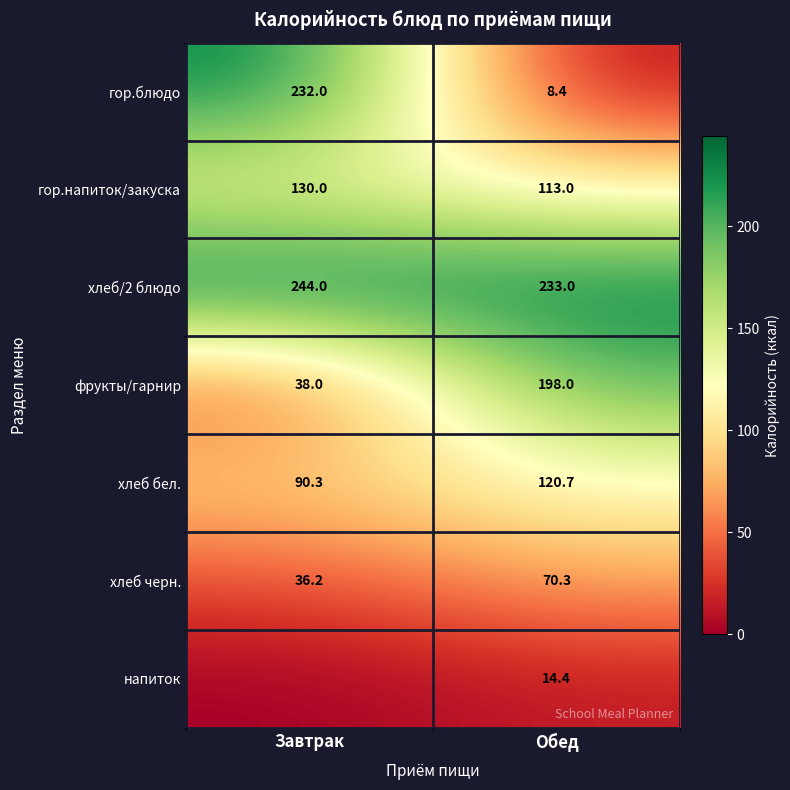

The гор.напиток/закуска series shows 43.4 at Обед. True or false?

False